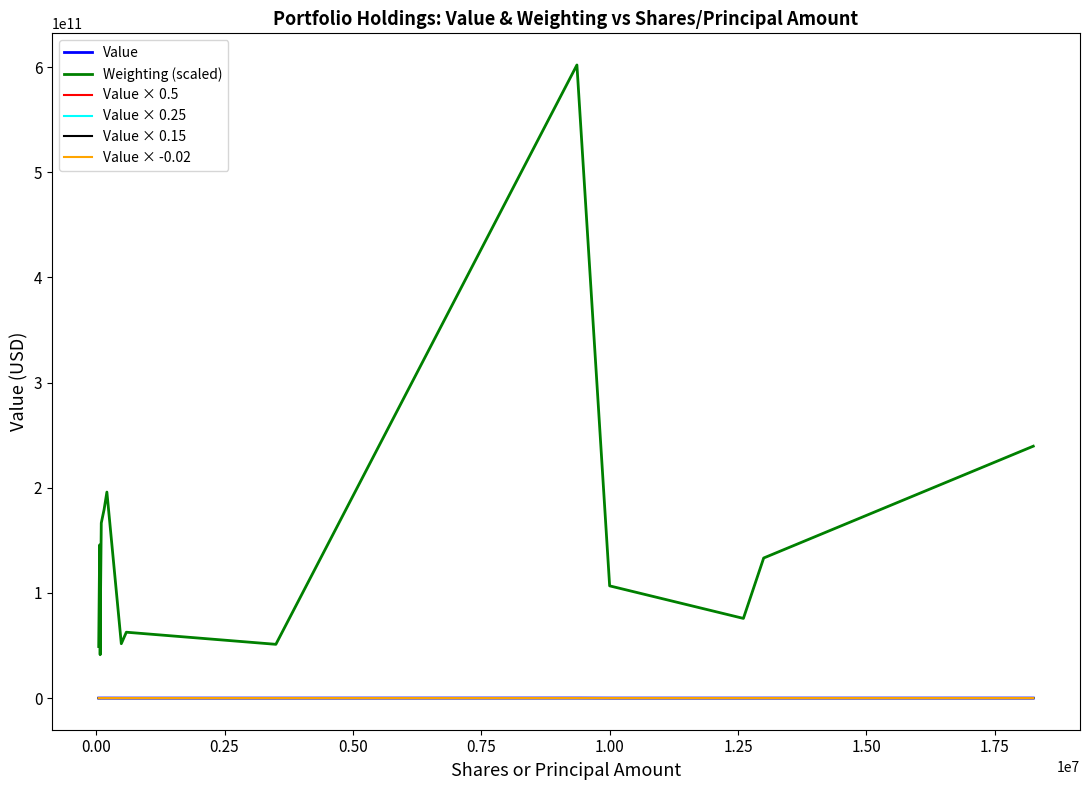

True or false: Value × 0.5 and Weighting (scaled) intersect in this chart.

False